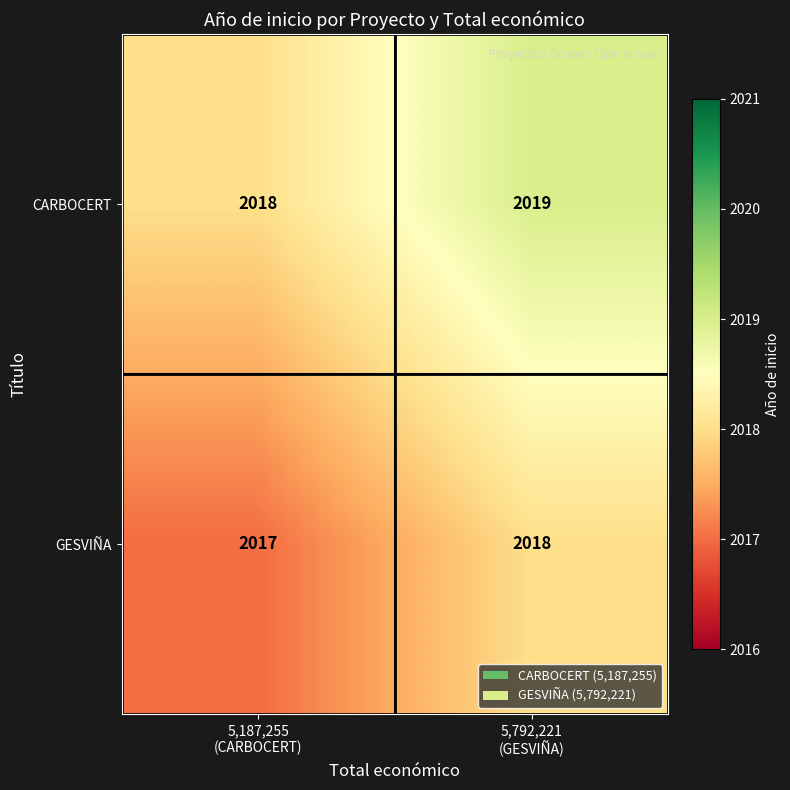

What is the sum of all GESVIÑA values?

4035